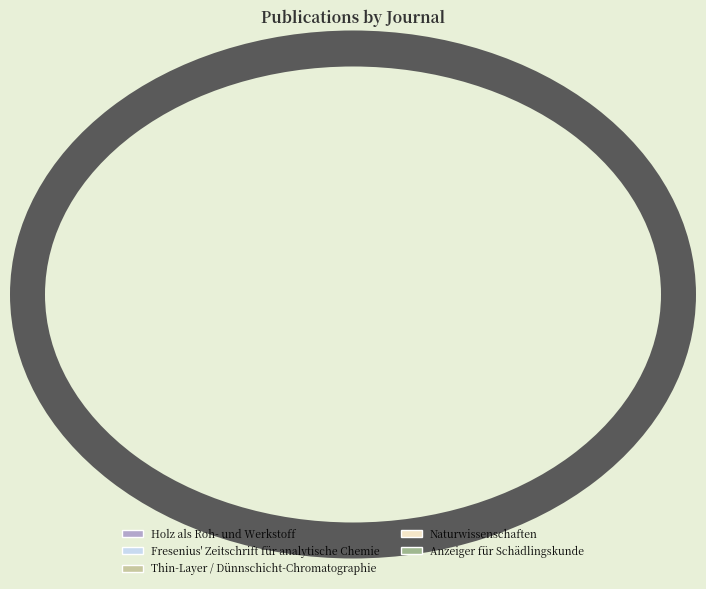

How many segments does this pie chart have?

5